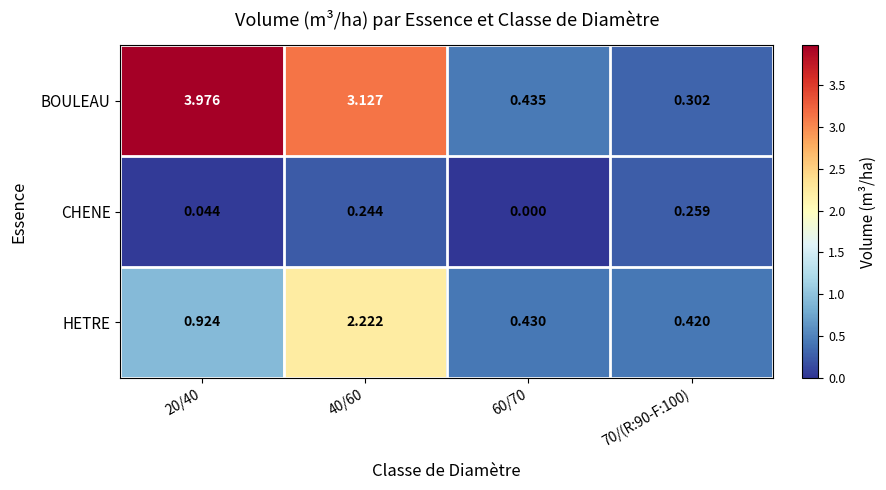

Which series has the largest range (max minus min)?

BOULEAU